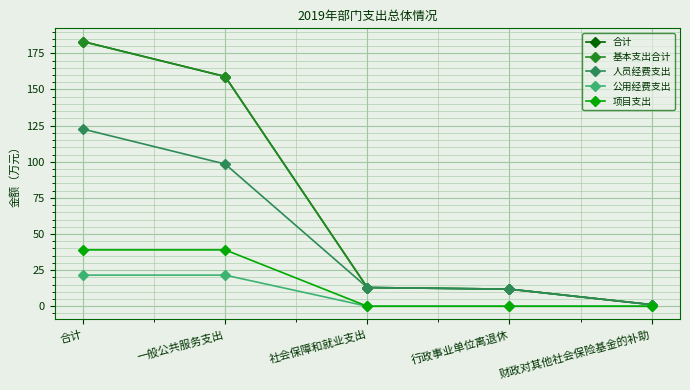

List the labels in order of 基本支出合计 value, largest first.

合计, 一般公共服务支出, 社会保障和就业支出, 行政事业单位离退休, 财政对其他社会保险基金的补助